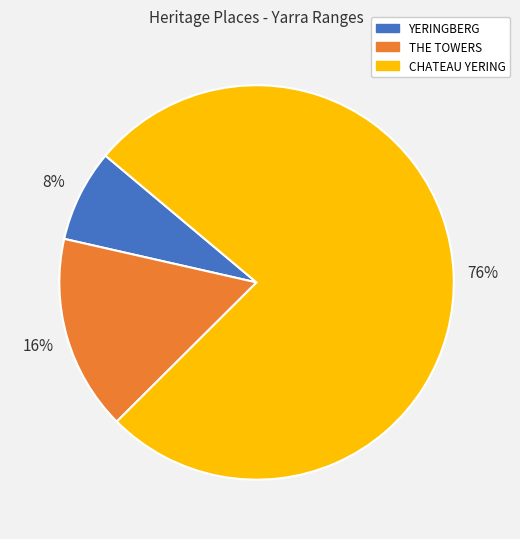

How many slices are in this pie chart?

3